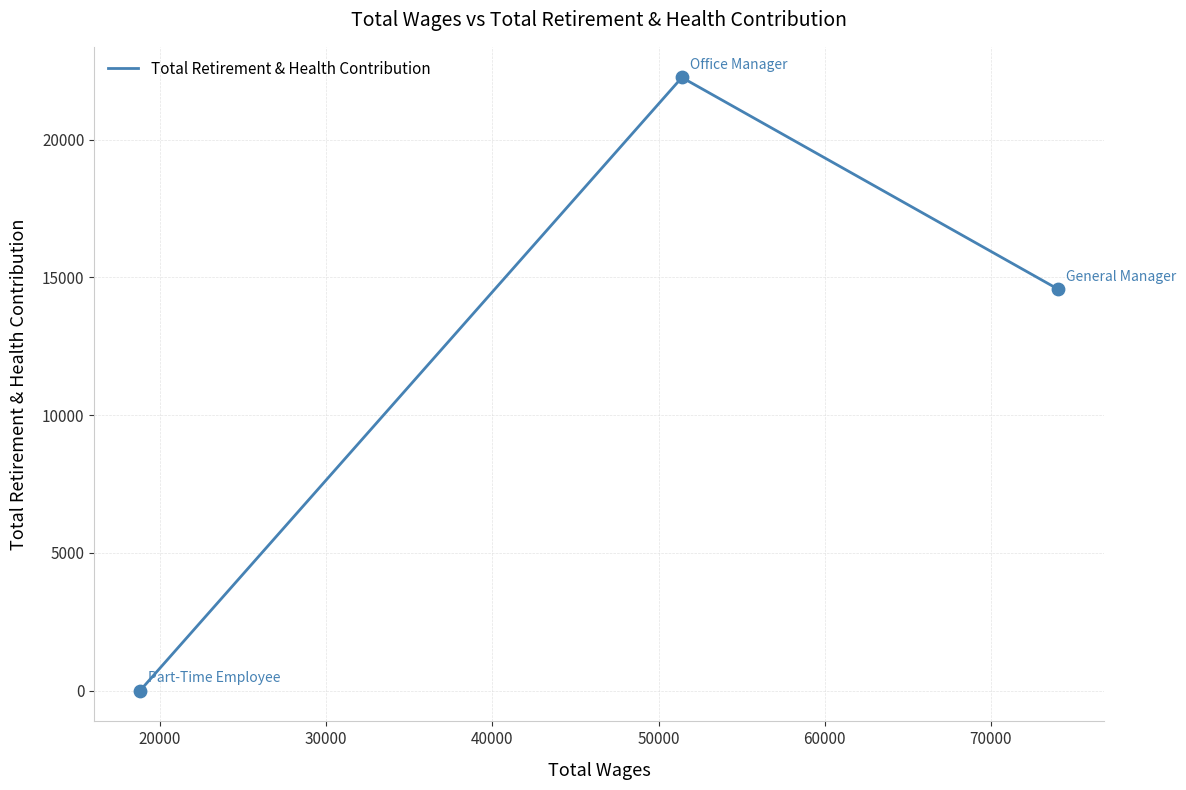

What is the average value?

12276